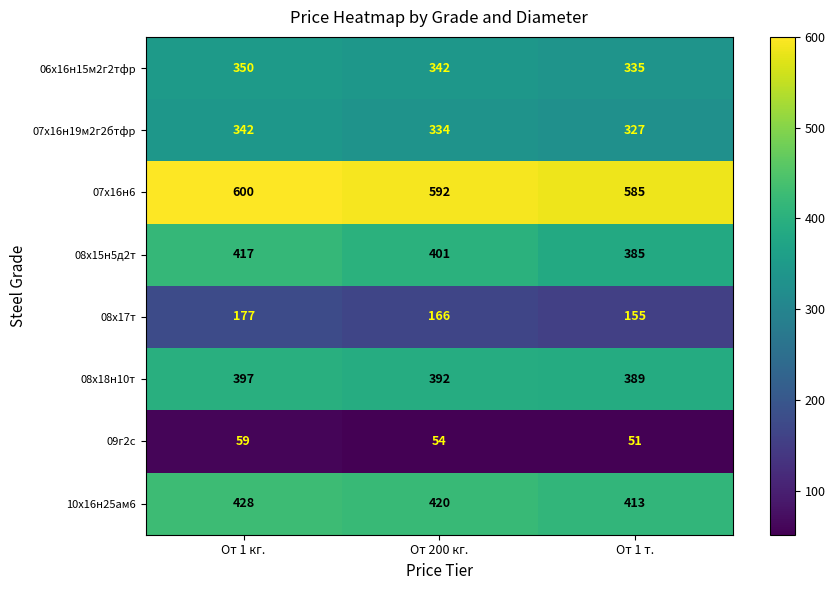

At which label is 09г2с closest to 55?

От 200 кг.